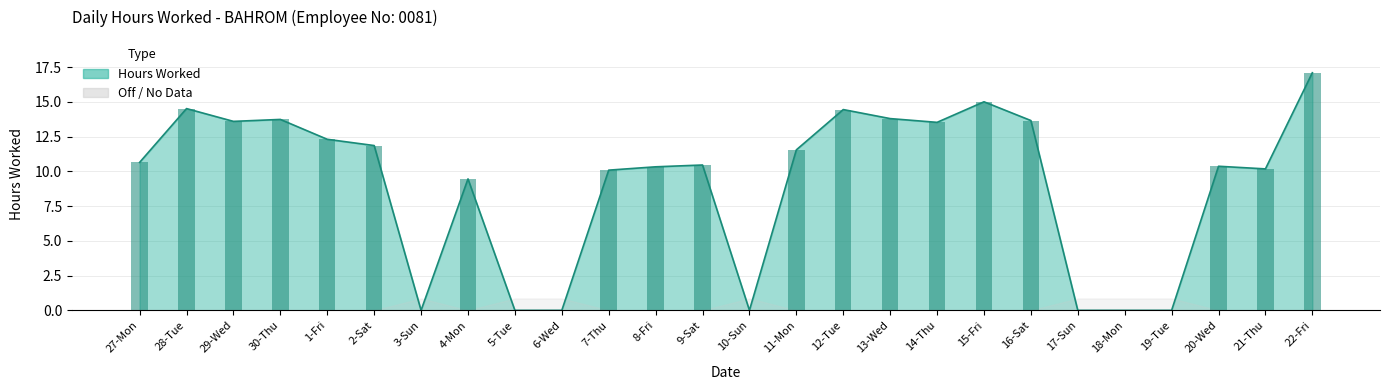

What is the label of the 17th bar from the left?

13-Wed